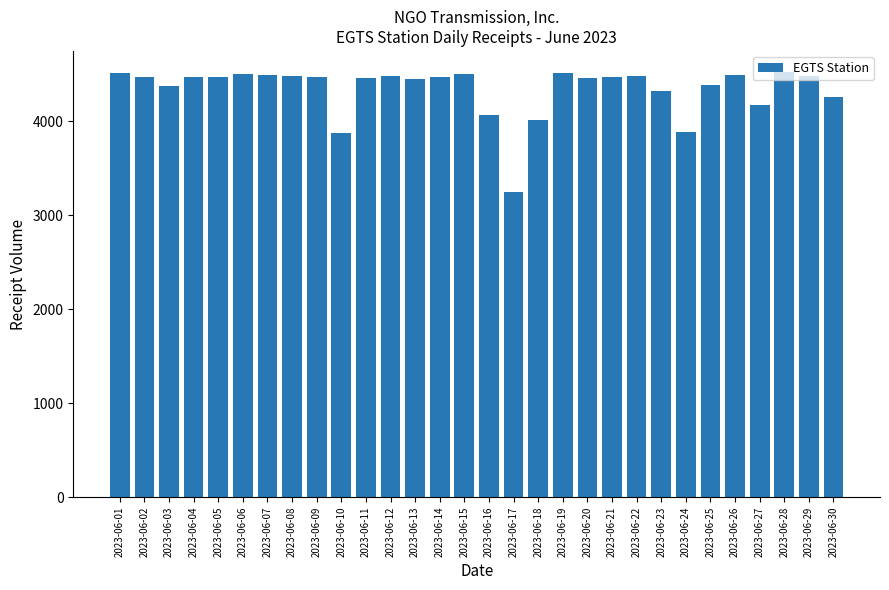

How many data points are less than 4473?

15